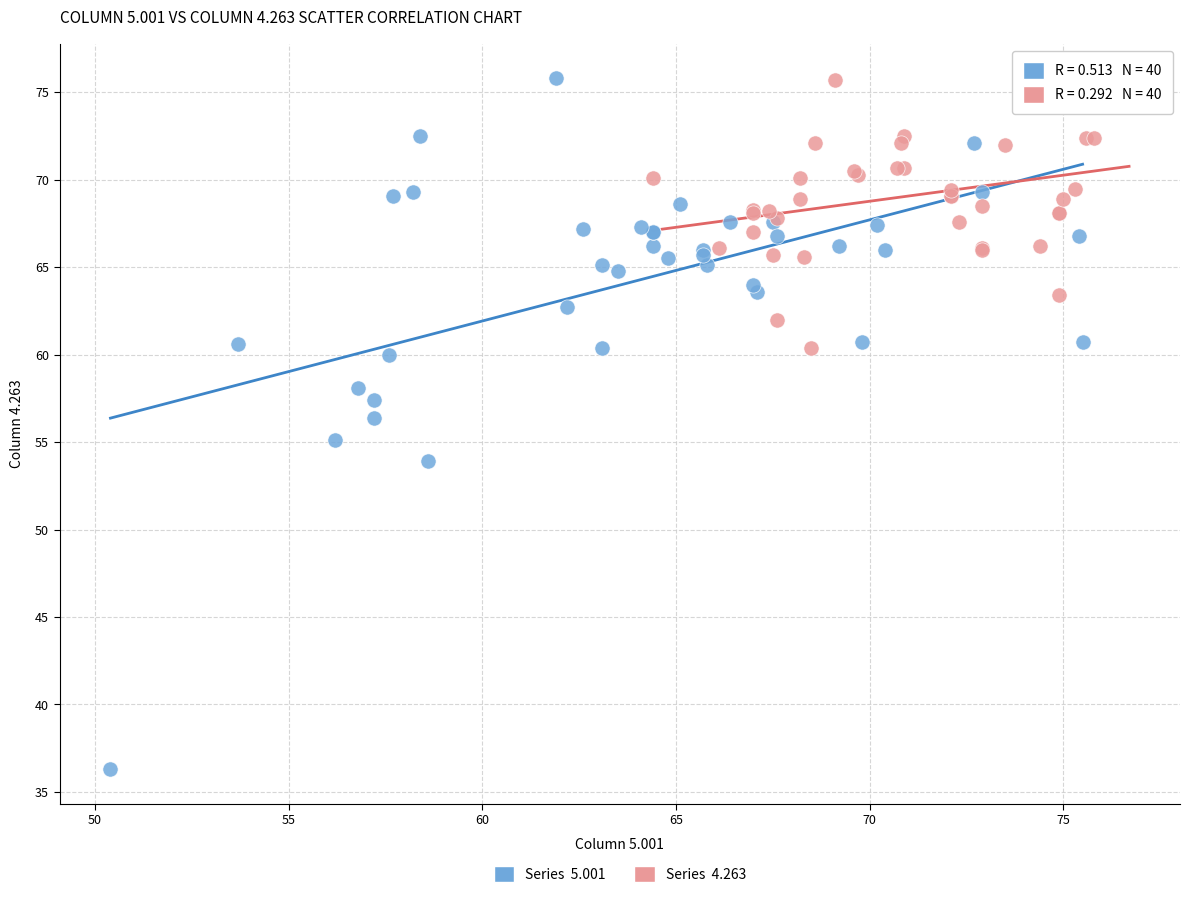

Which series has the largest Y range (max minus min)?

Series 5.001